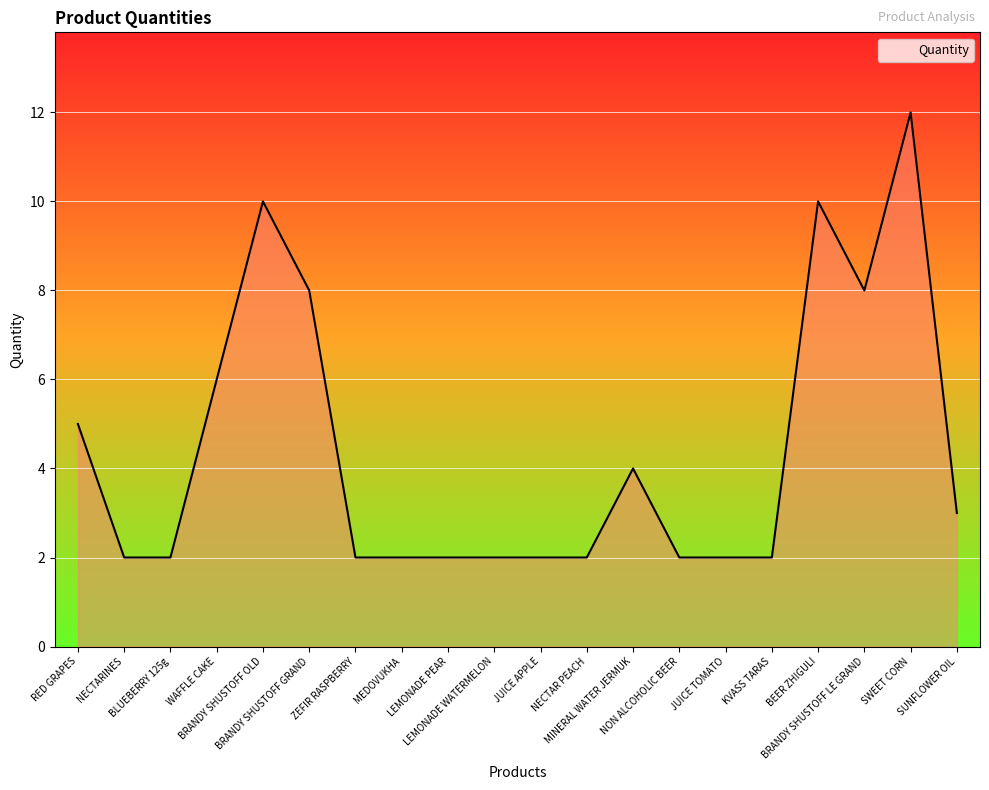

What is the difference between the maximum and minimum values?

10